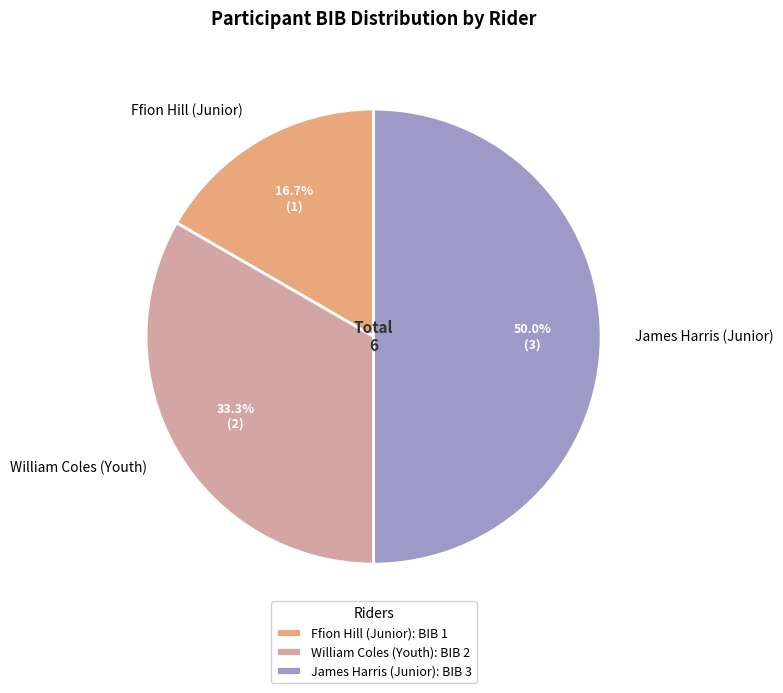

Which has a higher value, William Coles (Youth) or James Harris (Junior)?

James Harris (Junior)